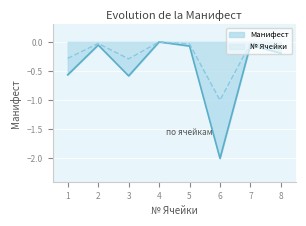

The value at 8 is -0.1. True or false?

False